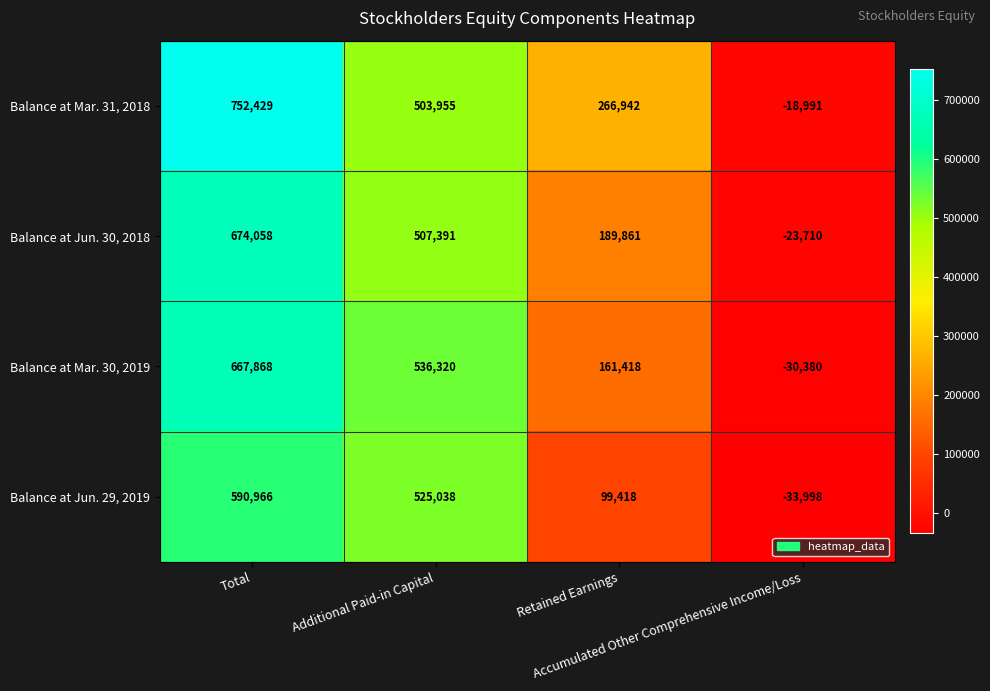

What is the difference between the maximum and minimum values in the Balance at Jun. 30, 2018 series?

697768